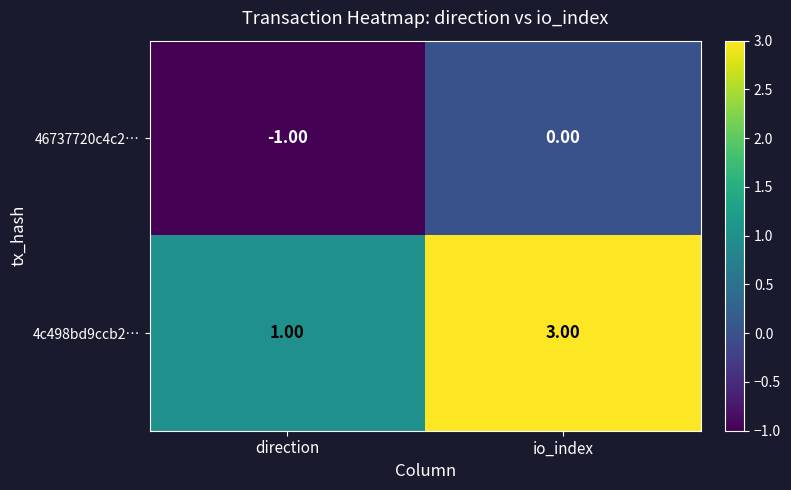

Rank the series by their maximum value, from lowest to highest.

46737720c4c2…, 4c498bd9ccb2…